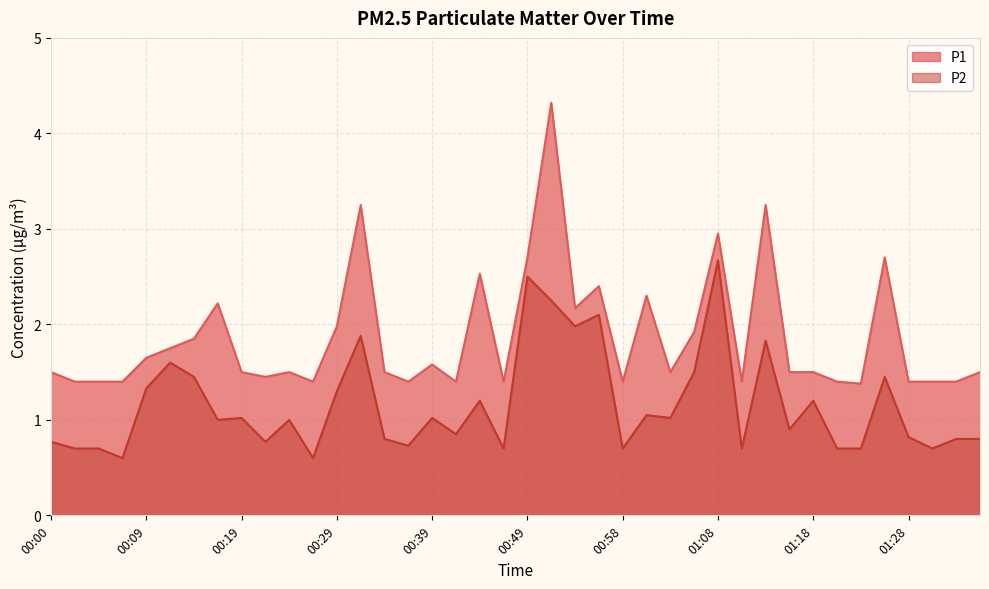

What is the difference between the maximum and minimum values in the P1 series?

2.9